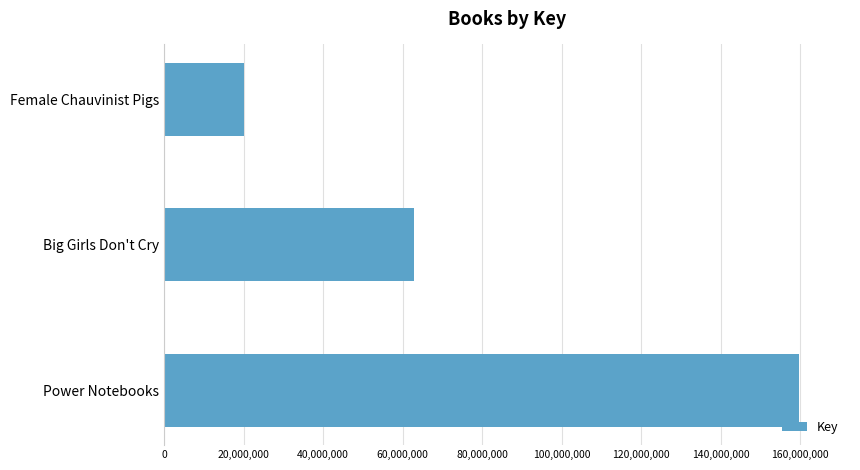

At which label is the value closest to 89933308?

Big Girls Don't Cry